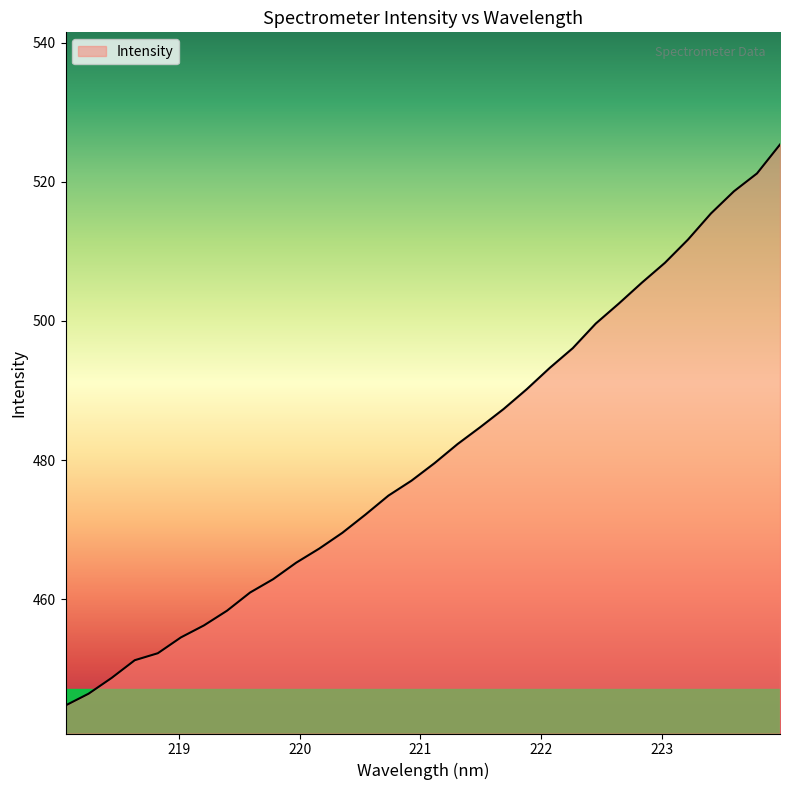

What is the smallest value displayed?

444.7